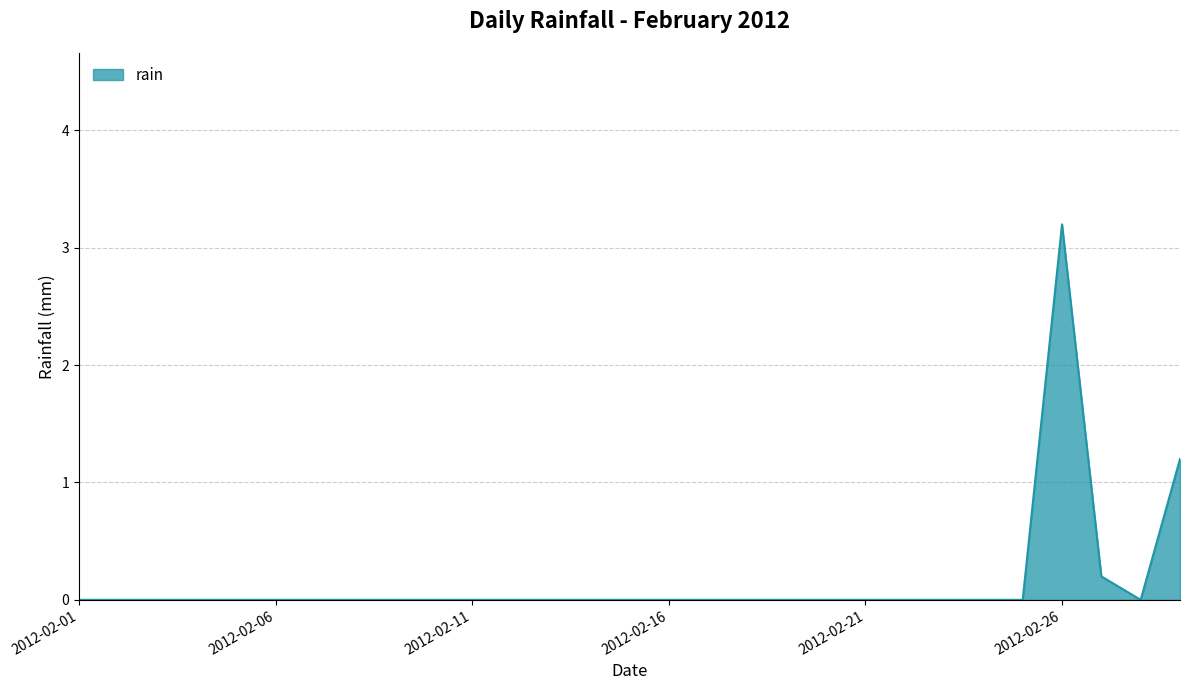

What is the greatest value displayed?

3.2